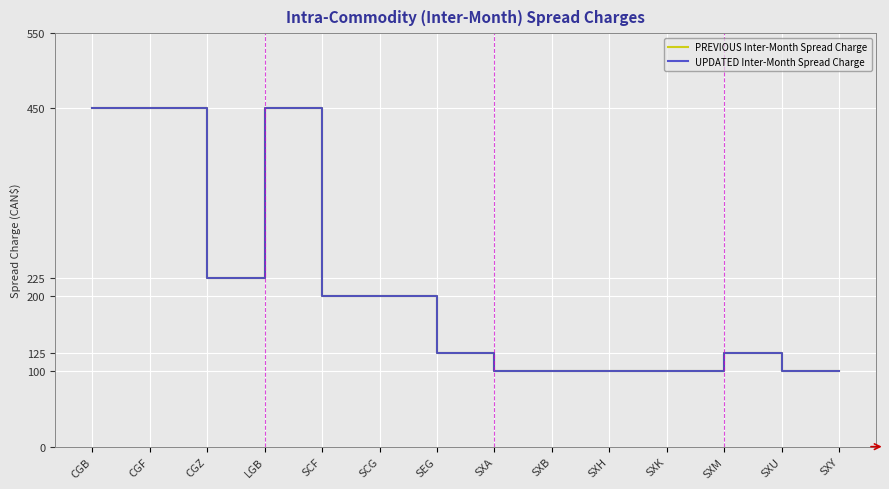

Reading right to left, transcribe all the data shown in this chart.

PREVIOUS Inter-Month Spread Charge: 100	100	125	100	100	100	100	125	200	200	450	225	450	450
UPDATED Inter-Month Spread Charge: 100	100	125	100	100	100	100	125	200	200	450	225	450	450